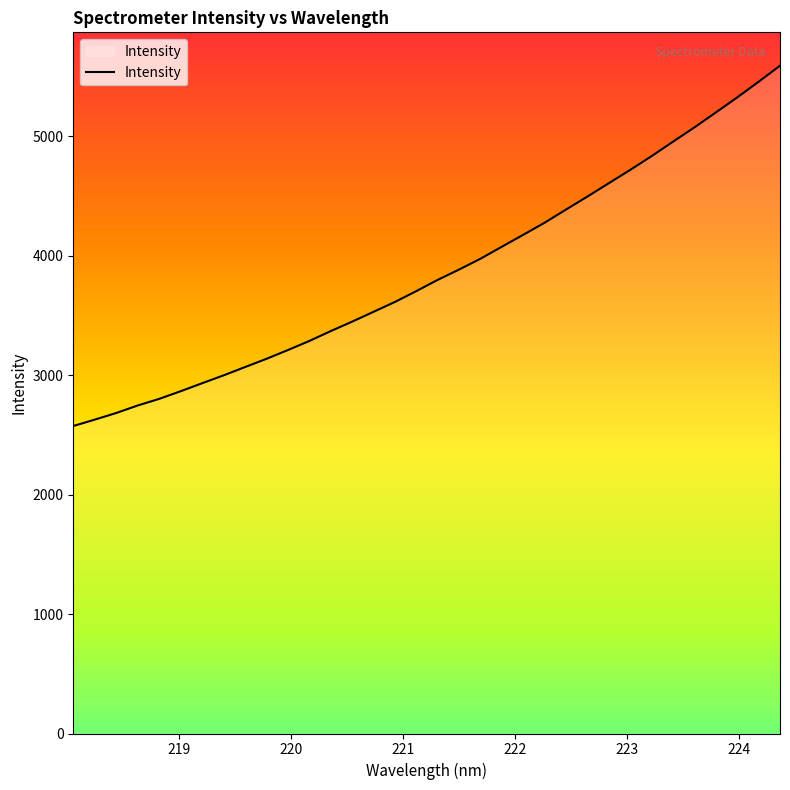

Where does the data first go above 3798?

221.3083